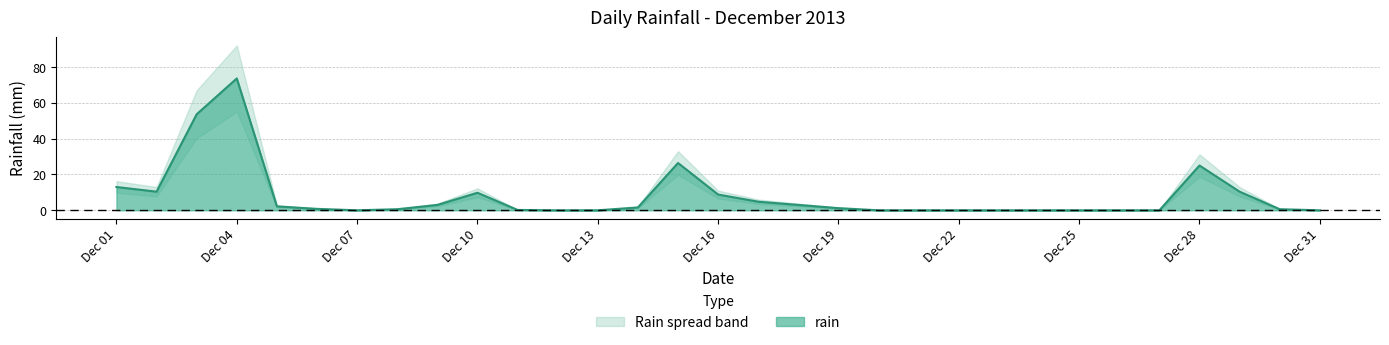

What is the average value?

8.0